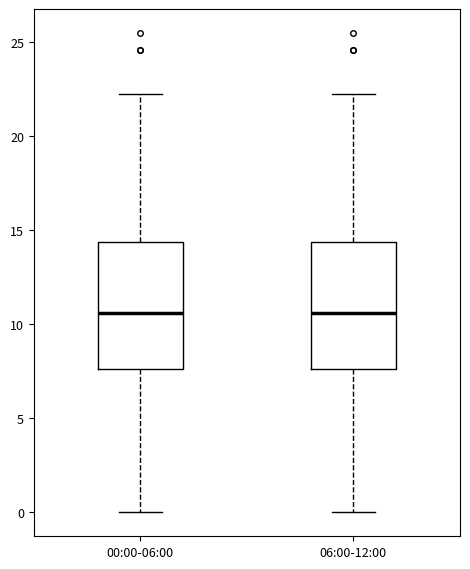

Where does the upper whisker of the box for 00:00-06:00 end on the y-axis? The values are not printed on the chart, so give them approximately, as read against the axis.

22.0